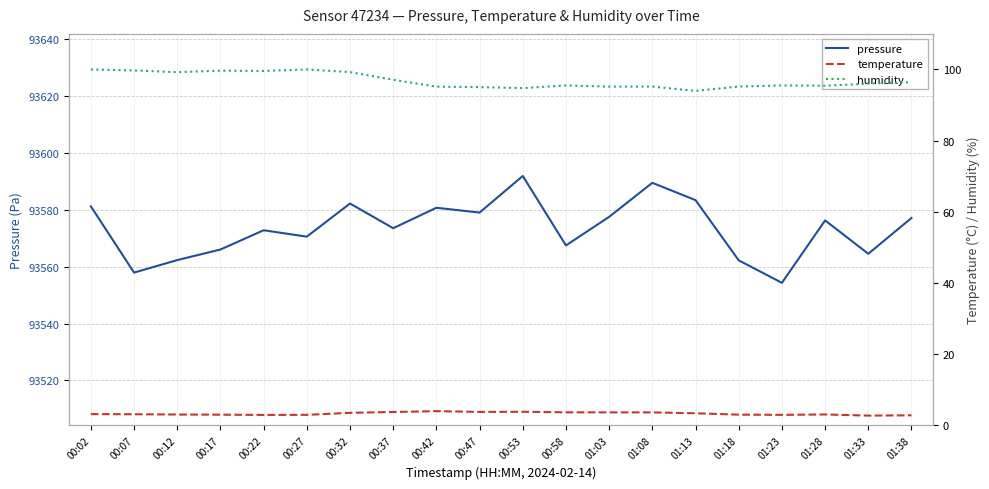

At 01:23, list the series in order from largest to smallest.

pressure, humidity, temperature